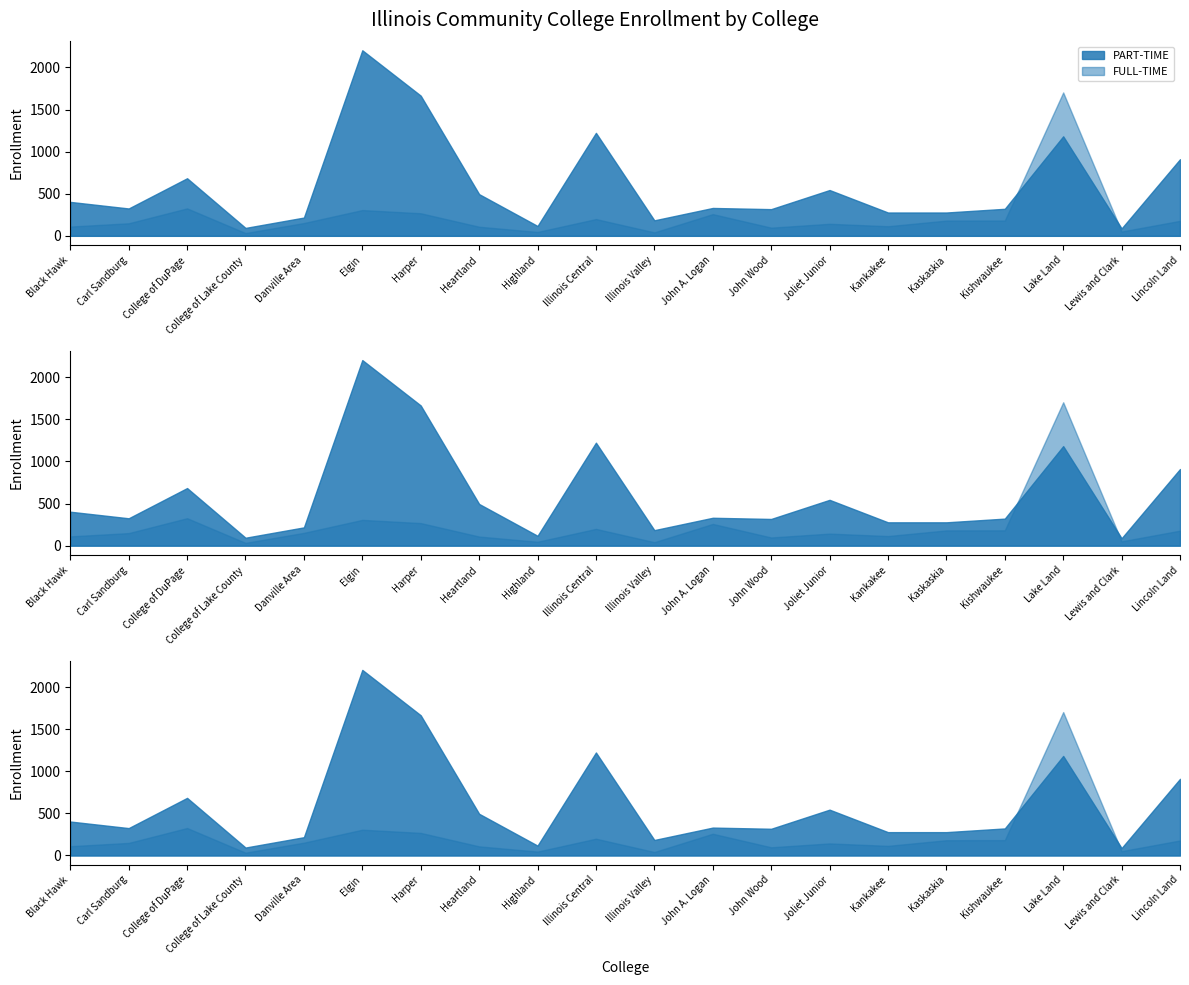

What is the difference between the second highest and second lowest values in the PART-TIME series?

1571